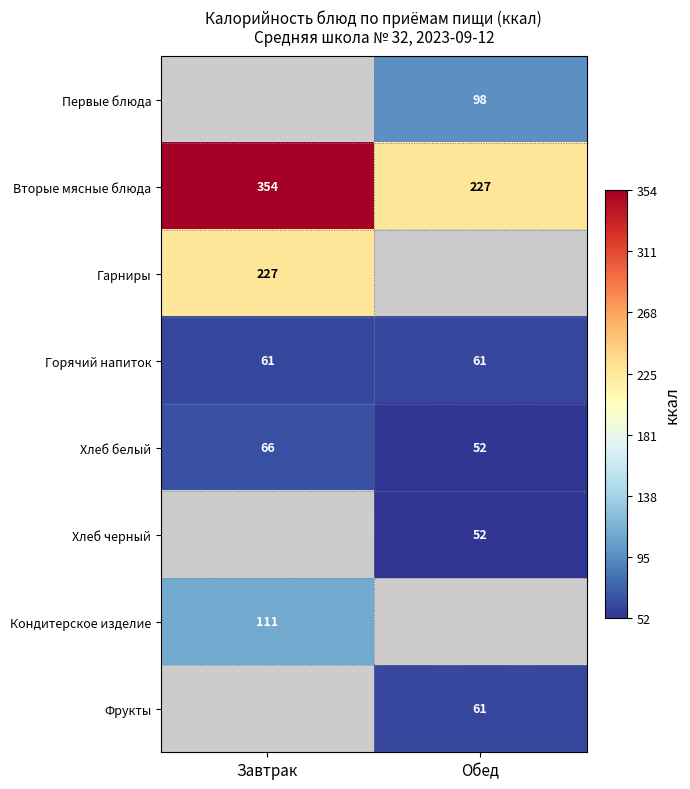

Which category has the lowest value in the Хлеб белый series?

Обед